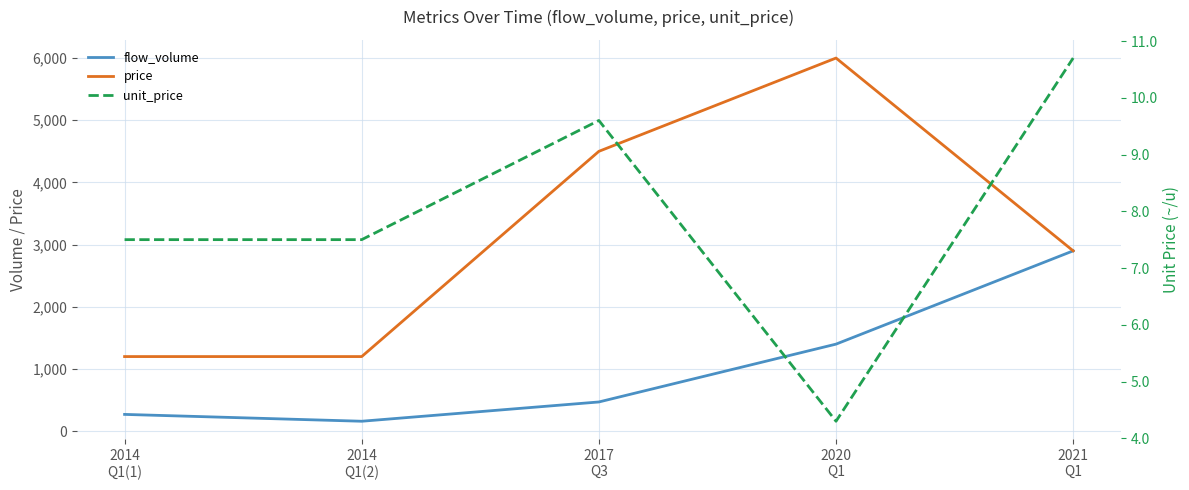

What is the value of the flow_volume point at the 1st from the left?

270.0